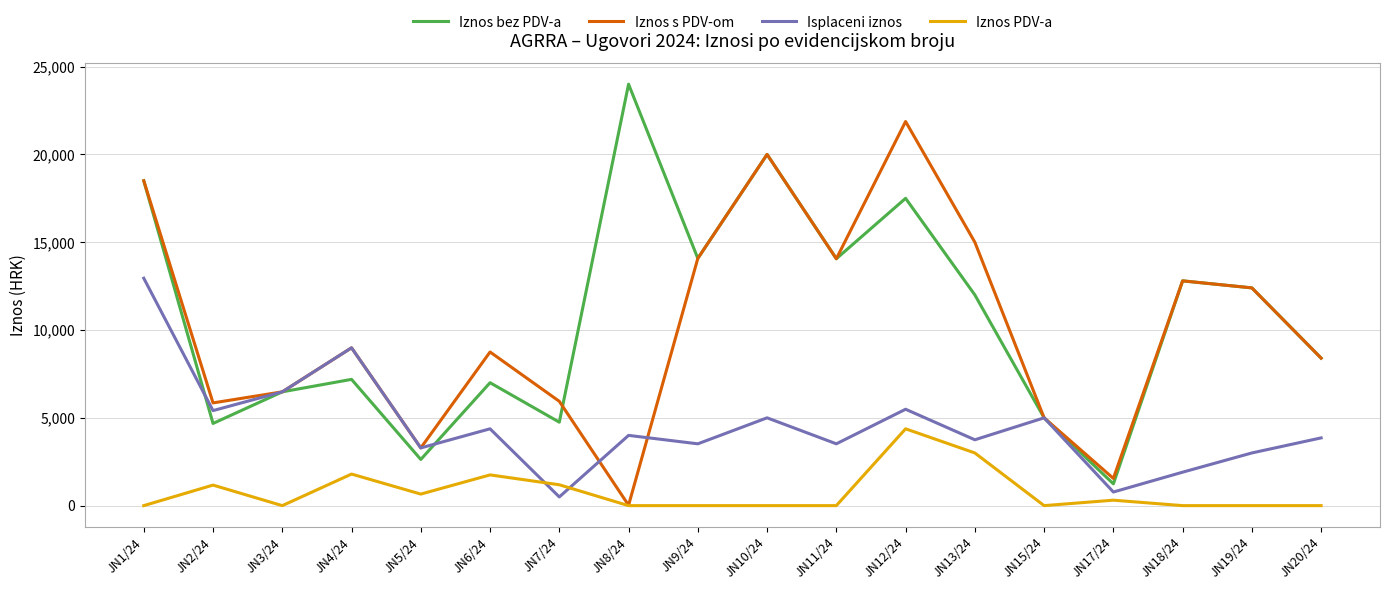

What is the total value across all series at JN1/24?

49950.0